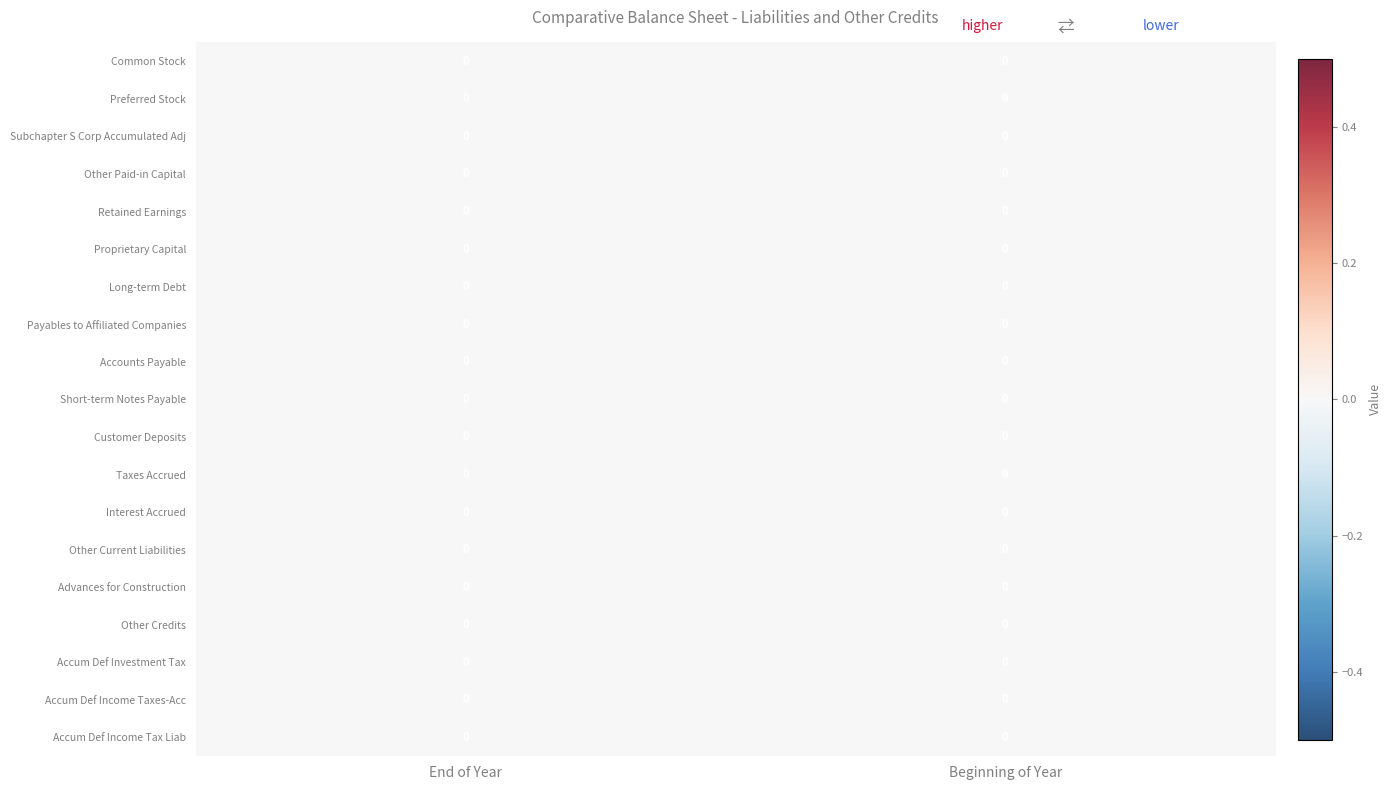

At which label is Accum Def Income Tax Liab closest to 0?

End of Year